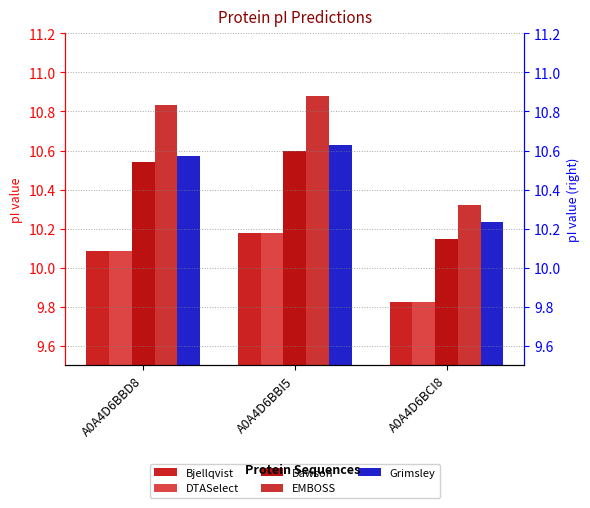

The DTASelect series shows 10.2 at A0A4D6BBI5. True or false?

True